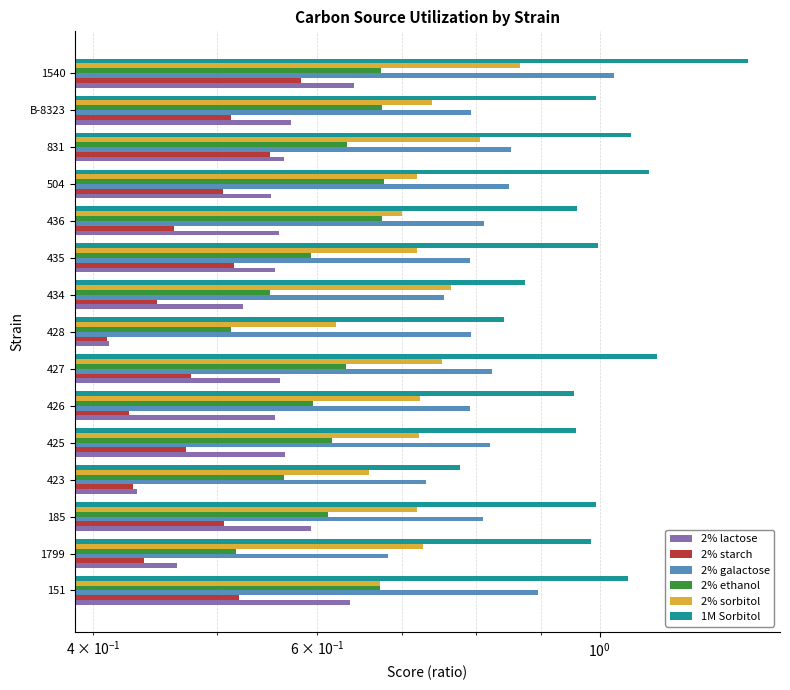

At how many categories does at least one series exceed 1?

5